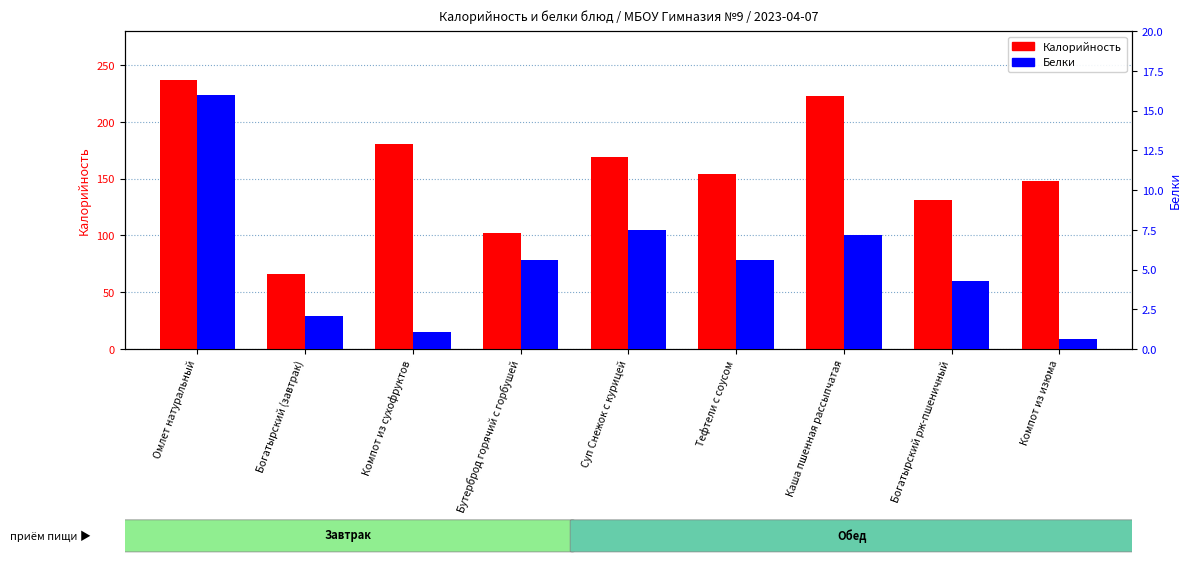

What are all the series names shown in the legend?

Калорийность, Белки